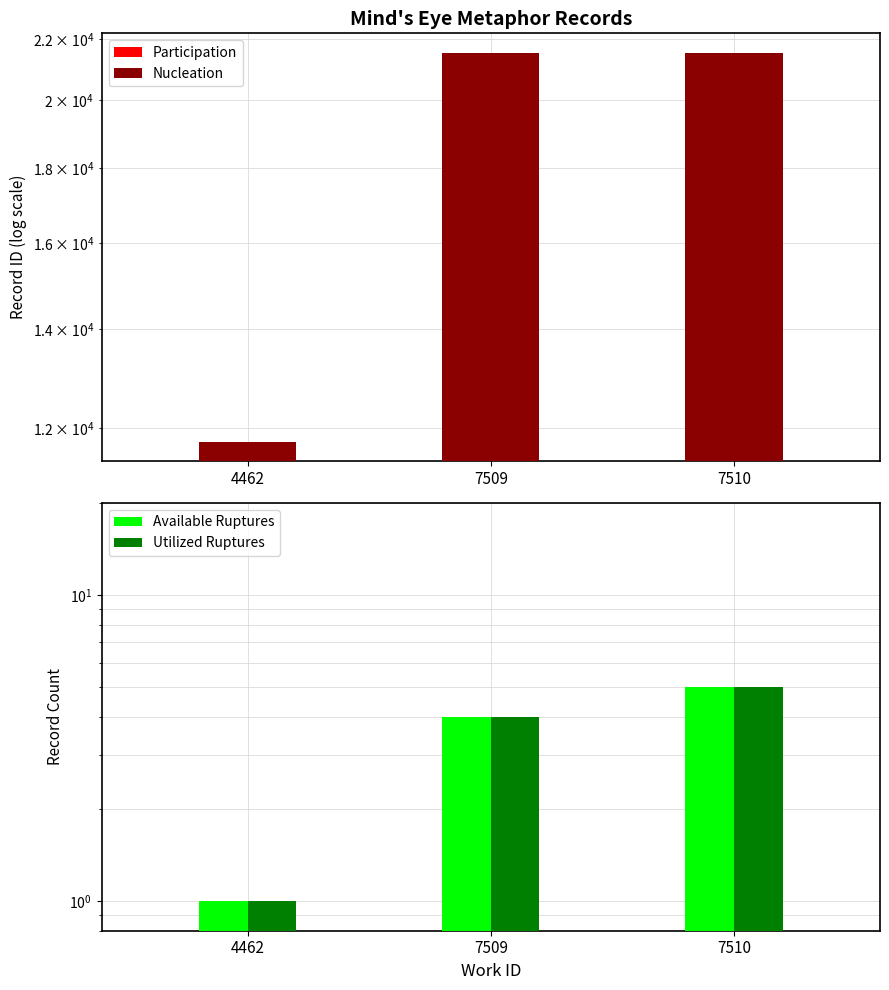

Does the chart contain stacked bars?

No